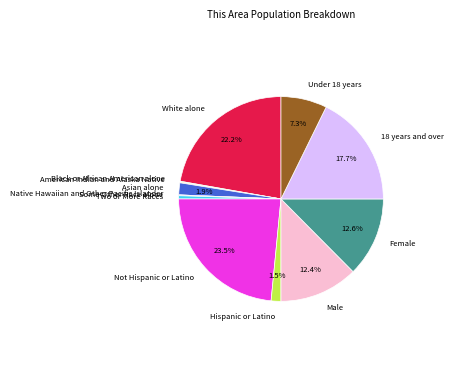

Combined, do Two or More Races and Hispanic or Latino account for over 50%?

No